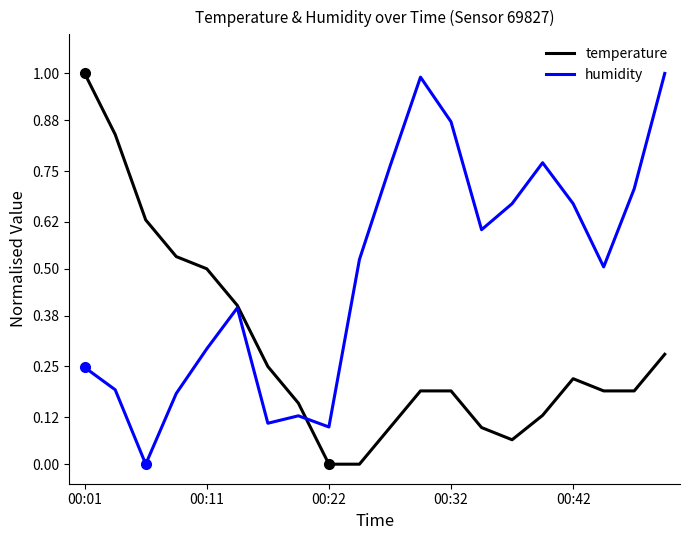

Which series has the largest total across all categories?

humidity